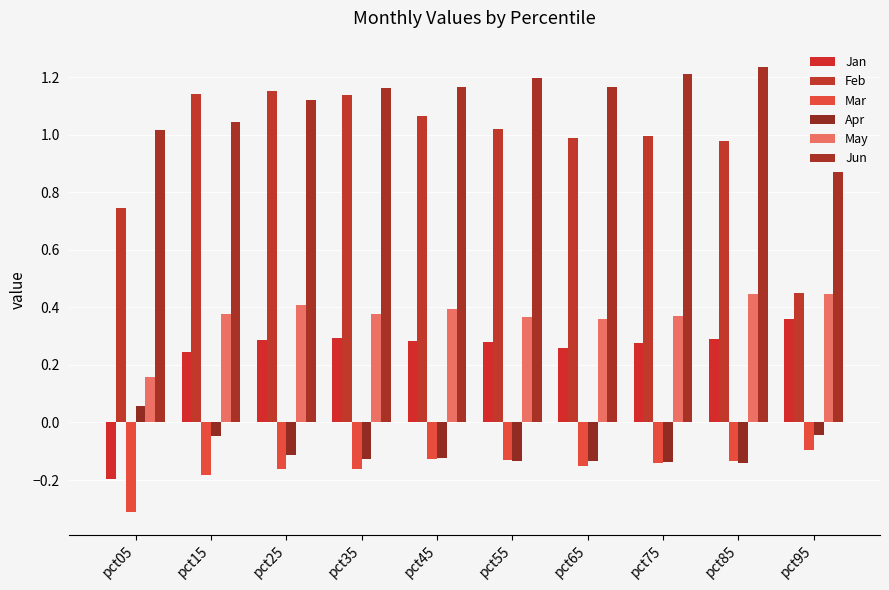

At how many categories does at least one series exceed 0?

10